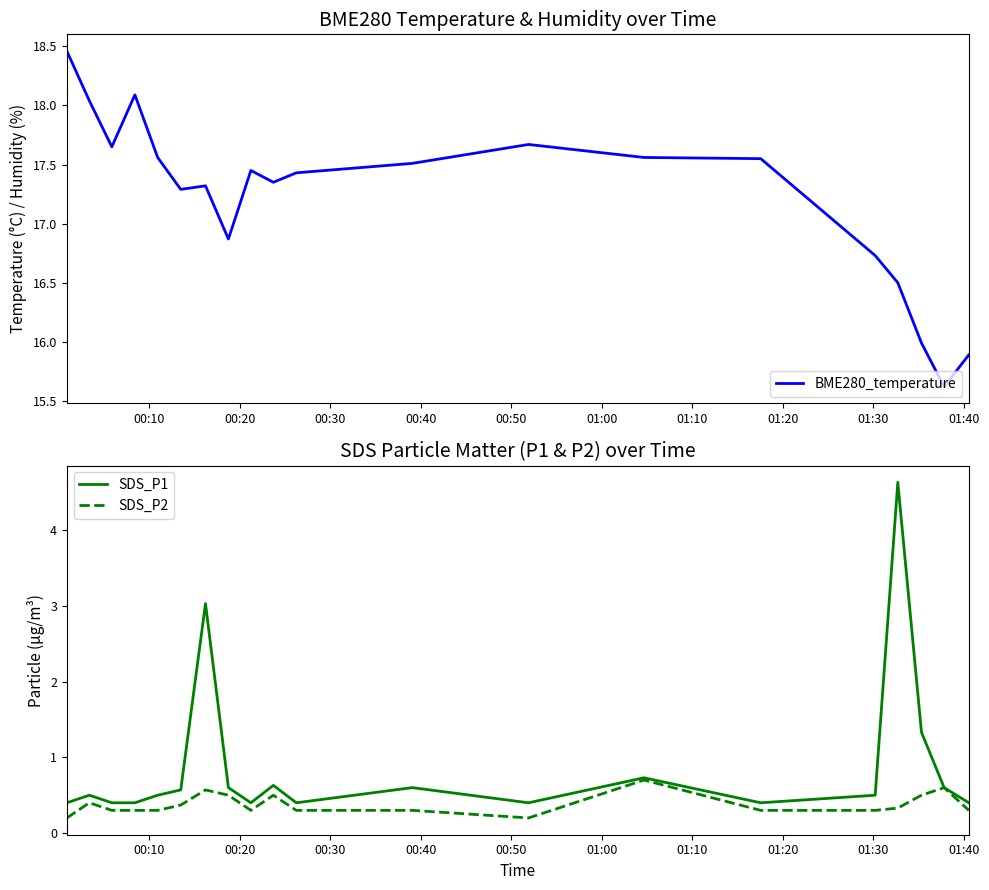

What is the greatest value displayed?

18.5